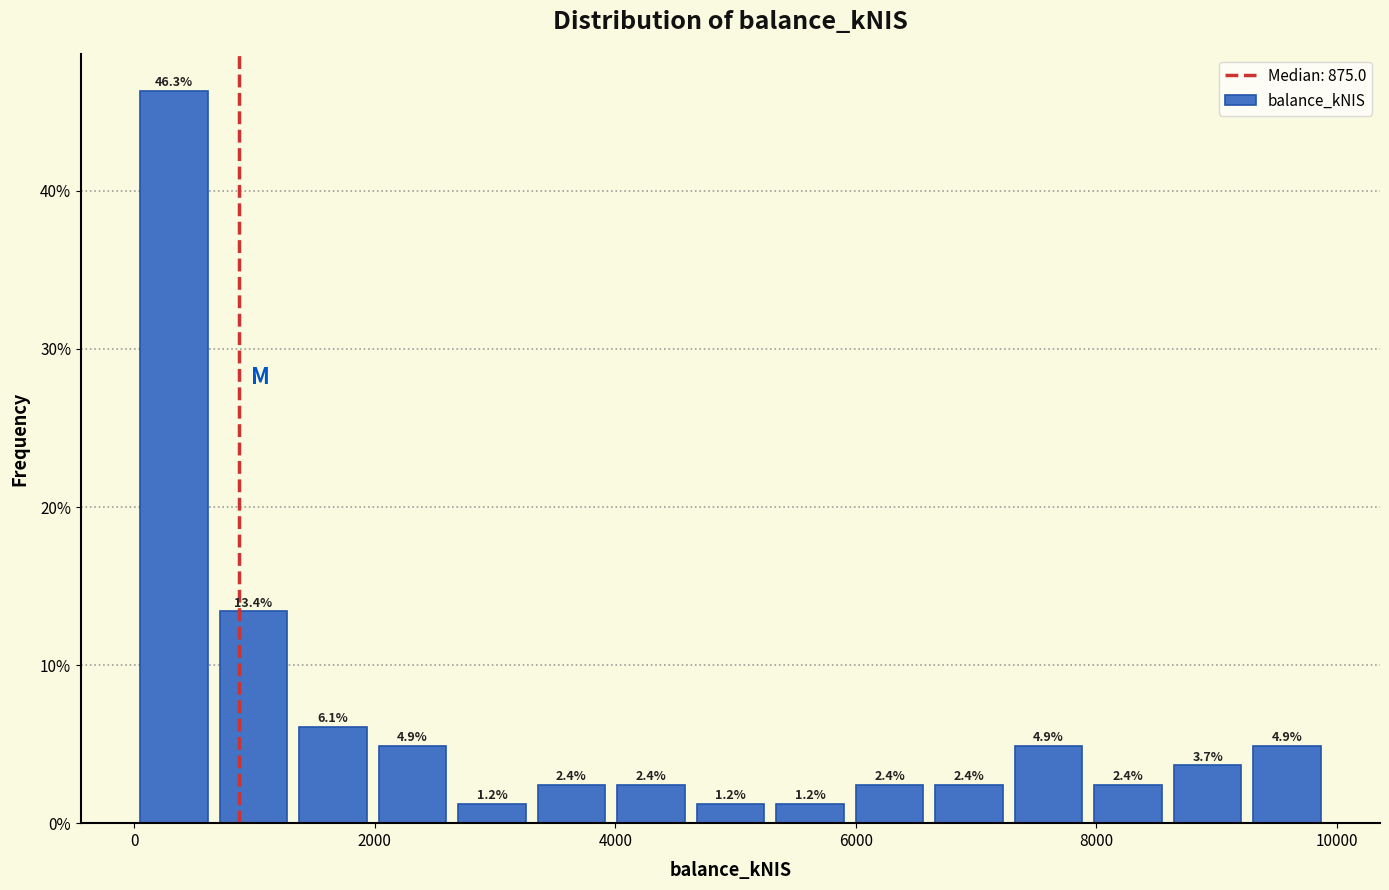

Read against the x-axis, roughly where is the centre of the tallest bar?

400